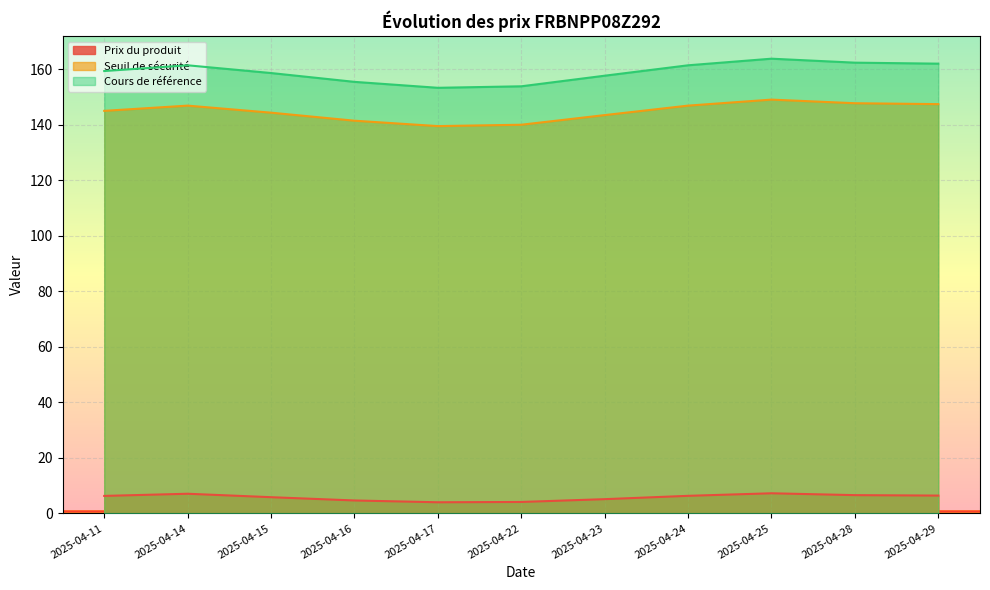

What is the average value of the Seuil de sécurité series?

144.8